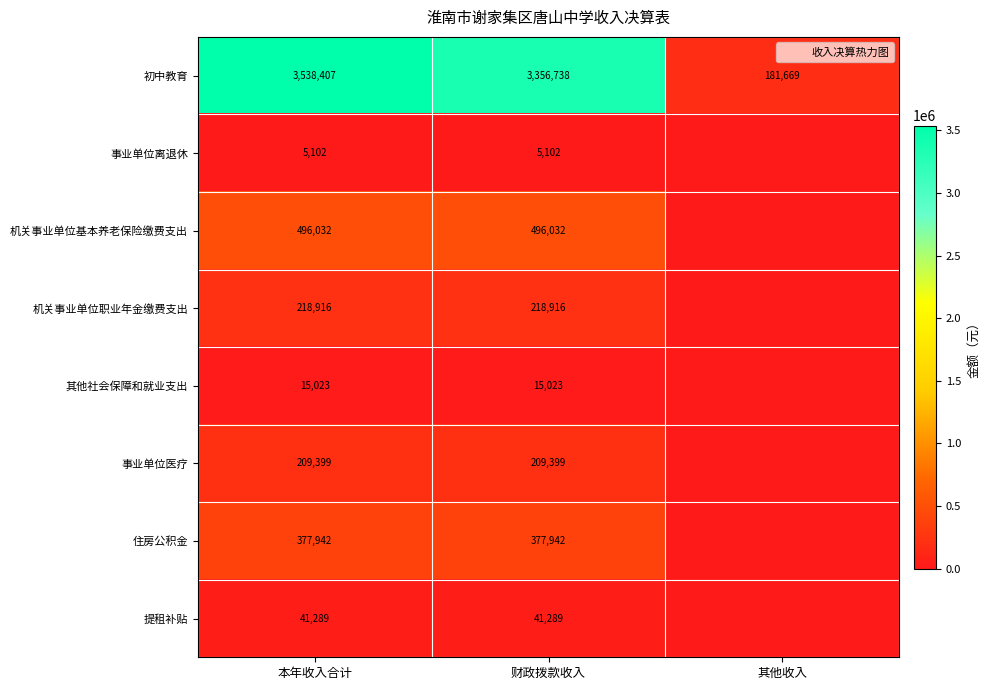

Which series changed the most between 本年收入合计 and 其他收入?

初中教育